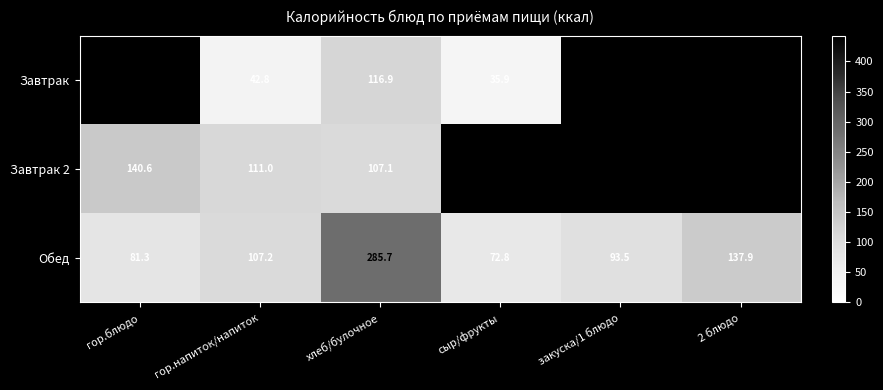

At which label does Обед reach its peak?

хлеб/булочное